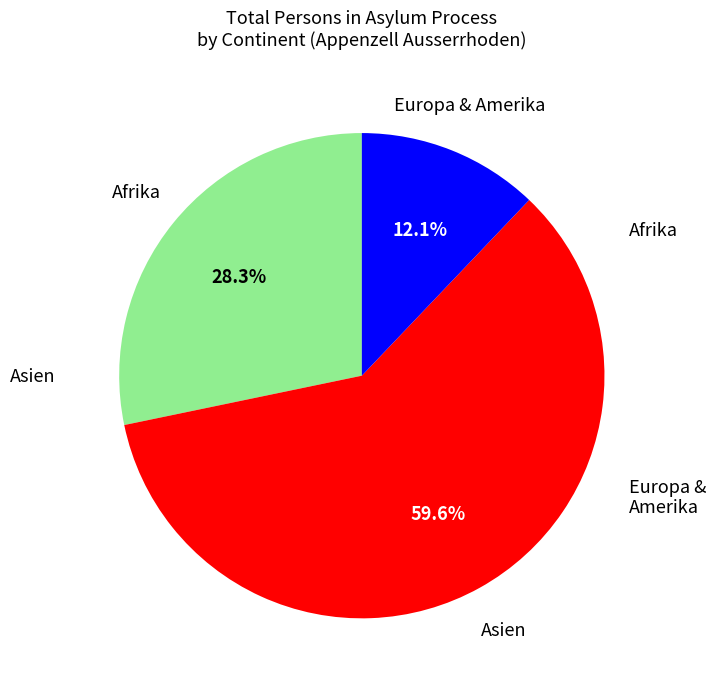

Is there a majority slice in this chart?

Yes